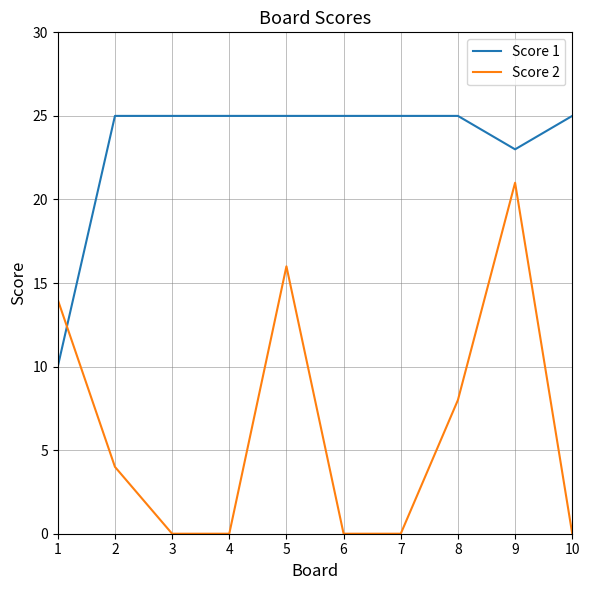

Where do Score 2 and Score 1 first cross each other?

1 and 2